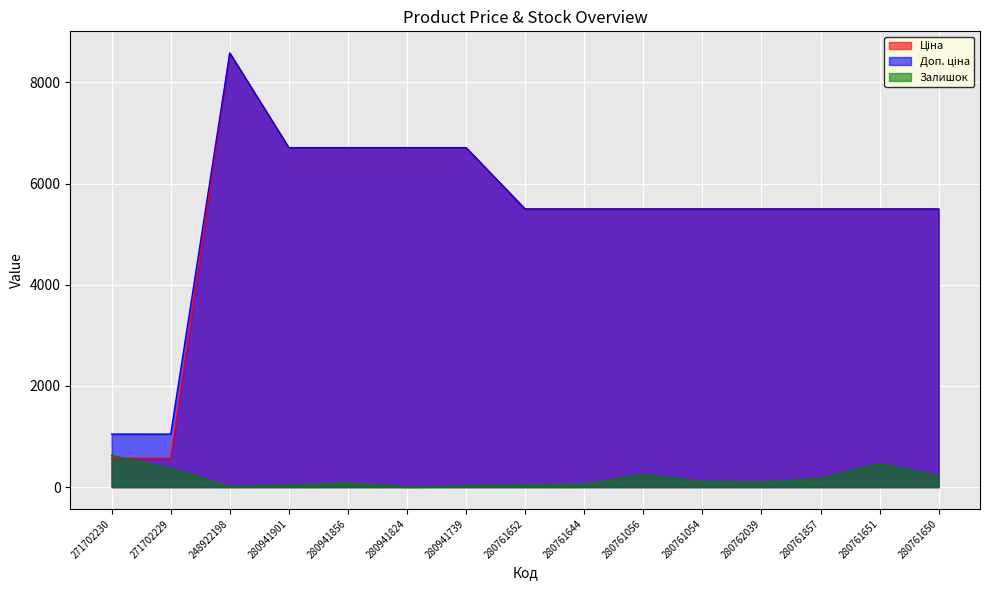

Rank the categories by Доп. ціна value from lowest to highest.

271702230, 271702229, 280761652, 280761644, 280761056, 280761054, 280762039, 280761857, 280761651, 280761650, 280941901, 280941856, 280941824, 280941739, 248922198